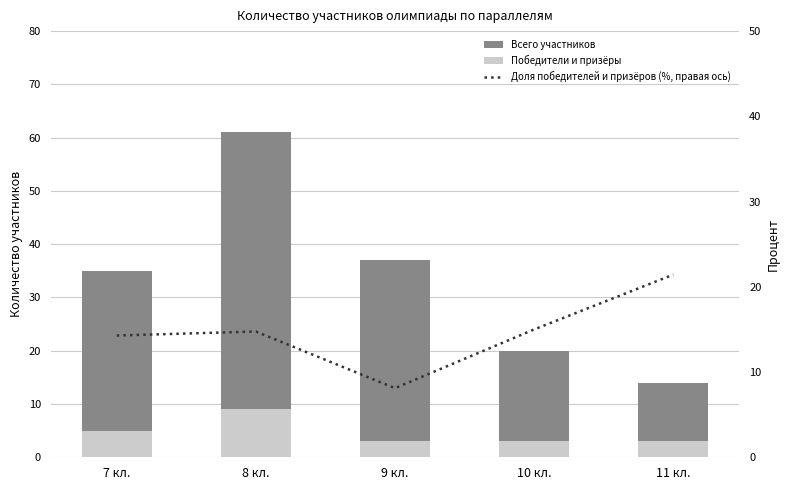

Does the chart contain any negative values?

No